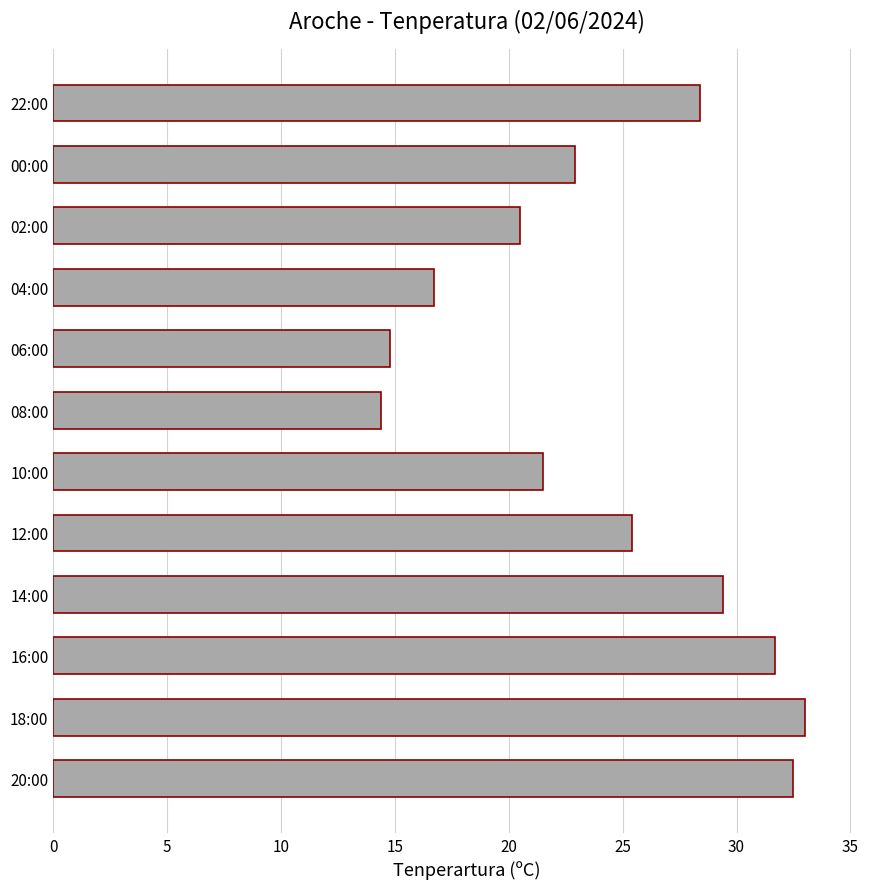

True or false: the data shows 20.5 at 14:00.

False